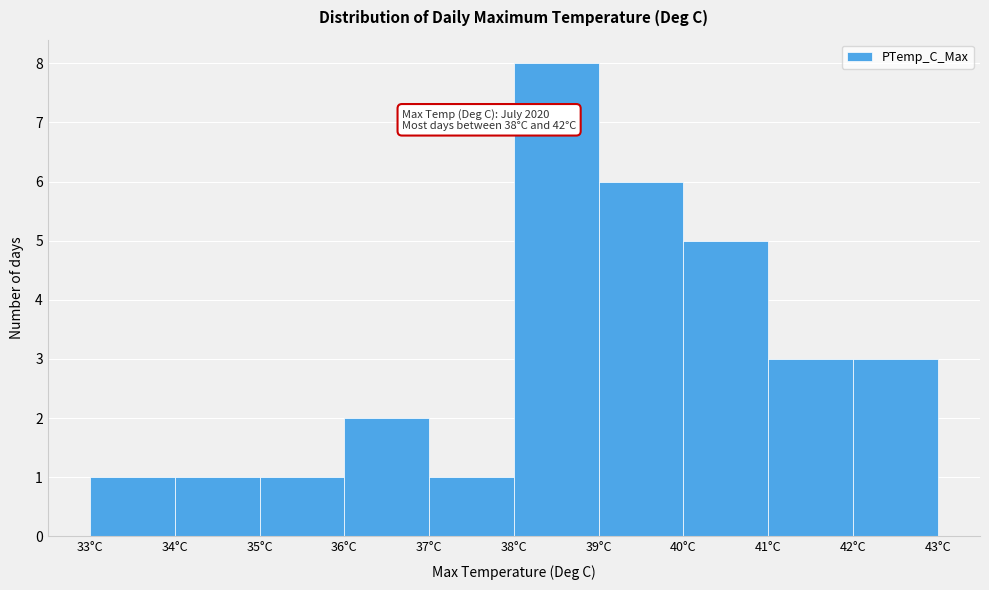

Over which range of the x-axis is the bar tallest?

38 to 39